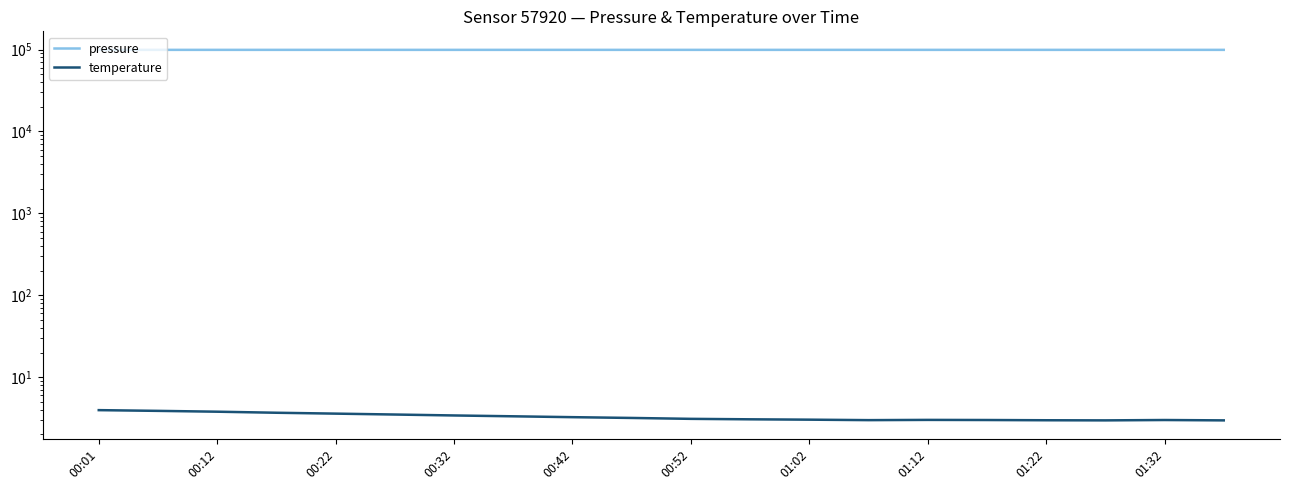

Is this an area chart (filled region under the line)?

No